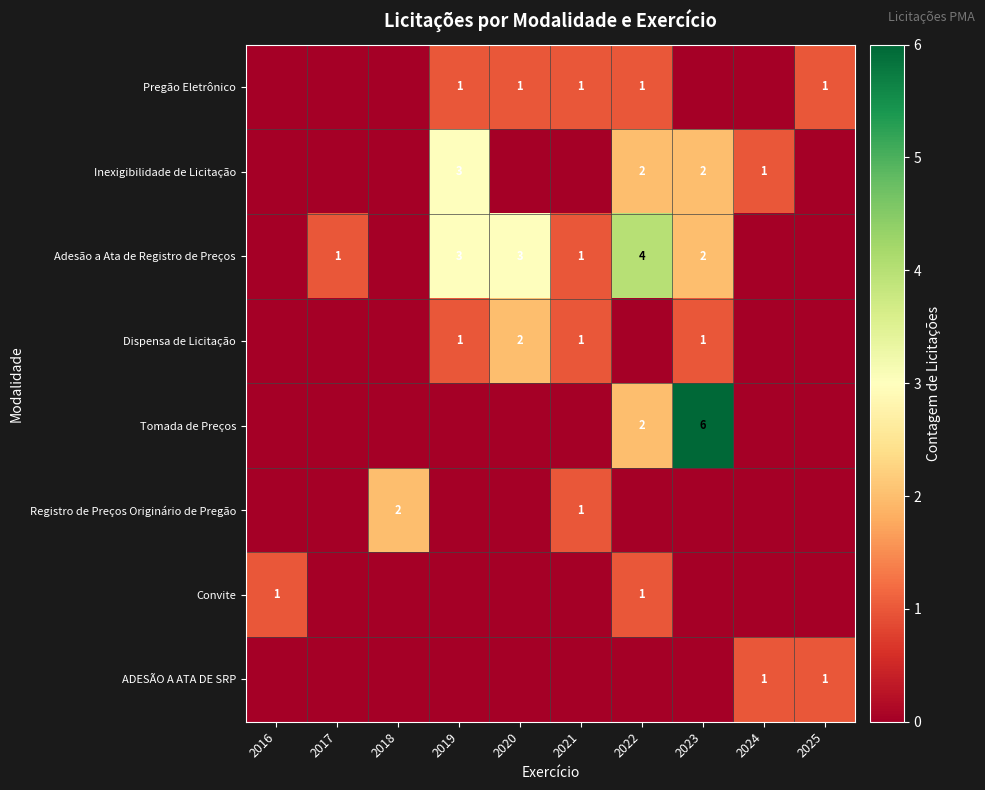

True or false: Convite has a value of 0 at 2022.

False